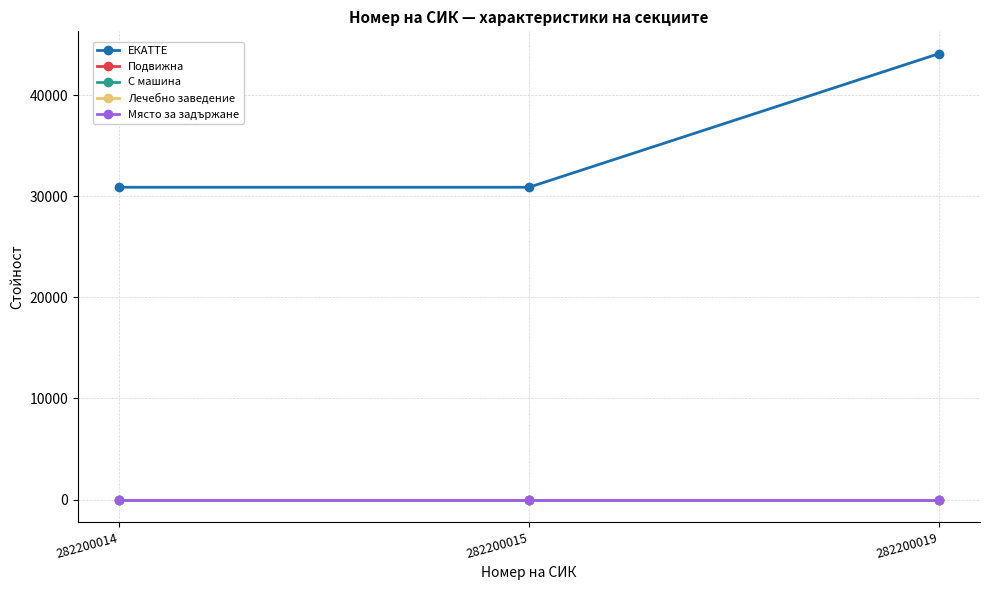

Reading left to right, transcribe all the data shown in this chart.

ЕКАТТЕ: 30898	30898	44118
Подвижна: 0	0	0
С машина: 1	1	1
Лечебно заведение: 0	0	0
Място за задържане: 0	0	0